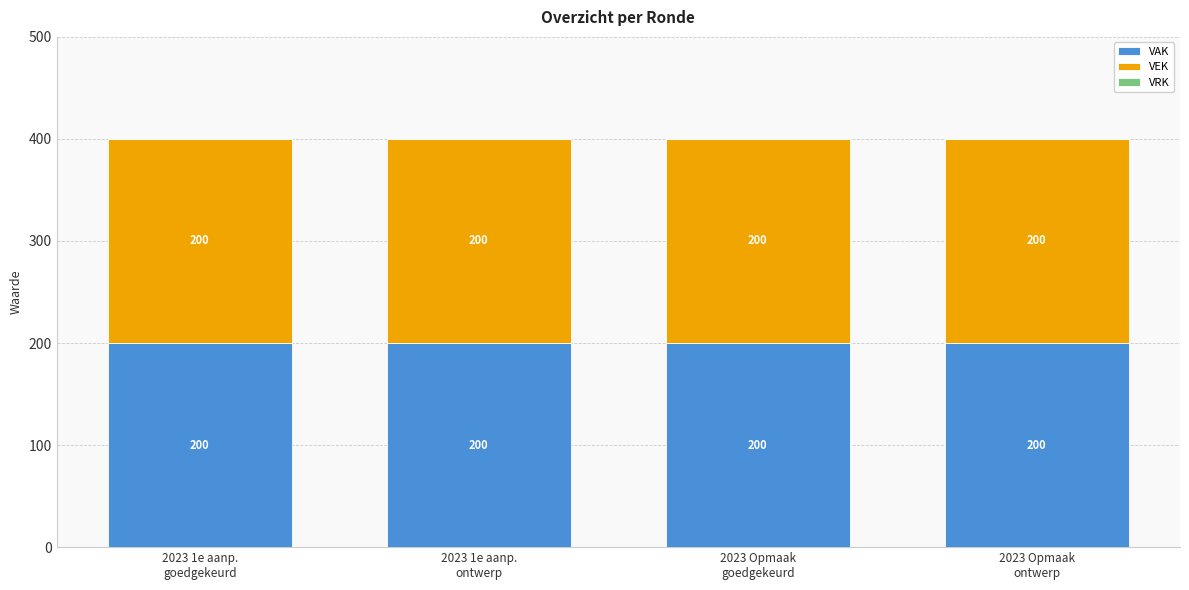

Is it true that VRK equals 0 at 2023 Opmaak
goedgekeurd?

True